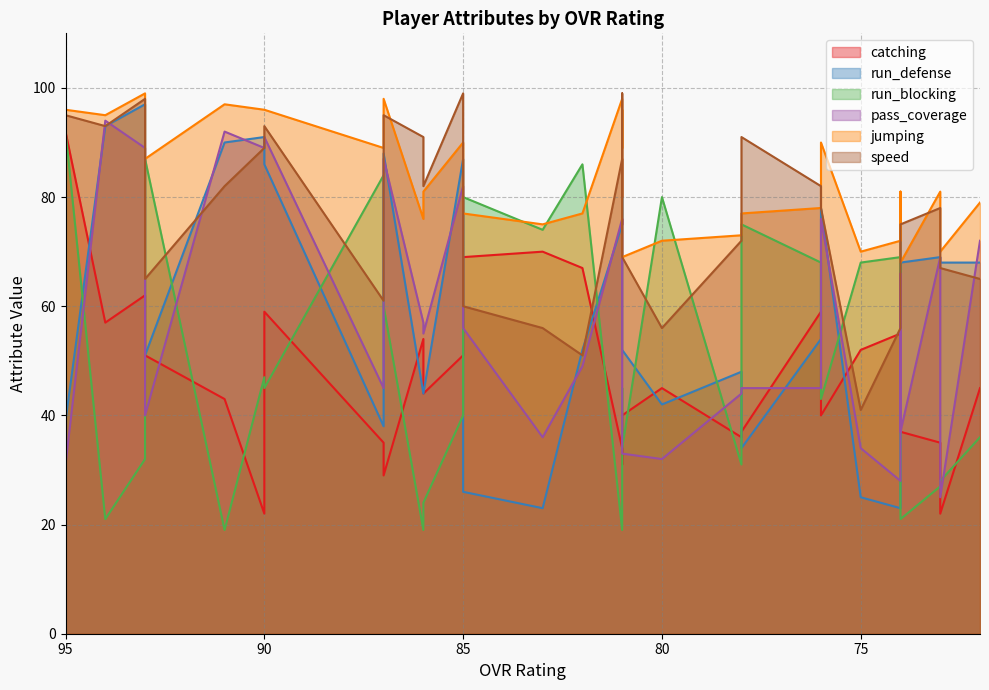

What is the sum of the run_defense values at 74 and 95?

115